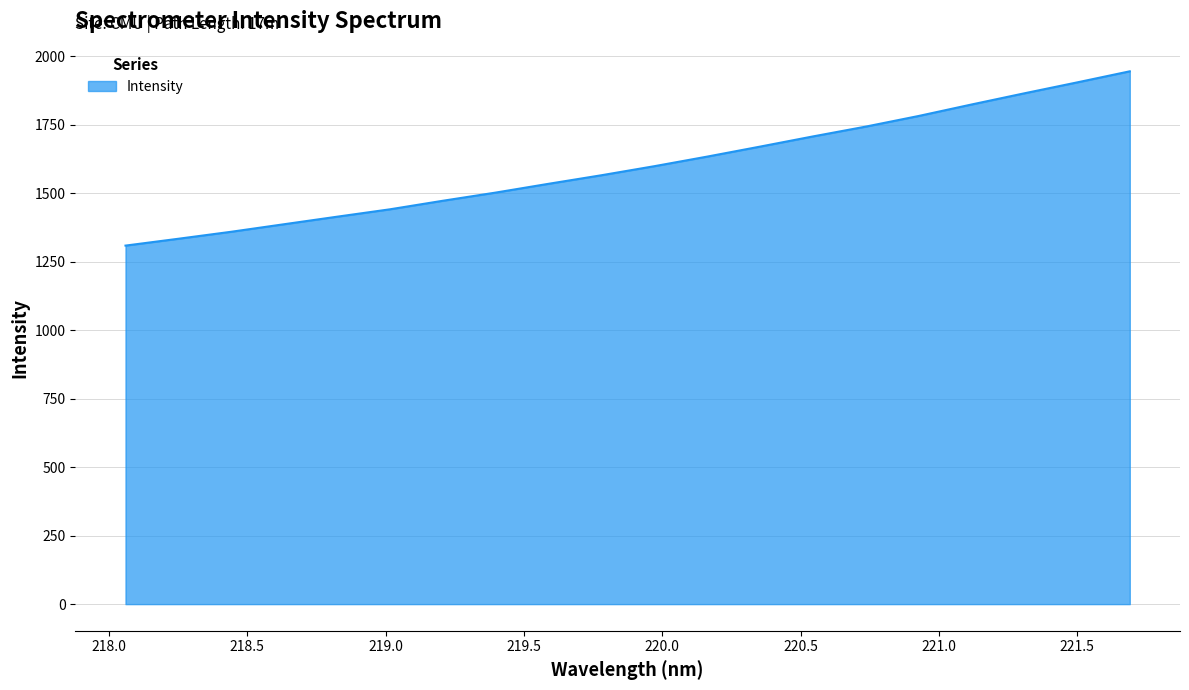

What is the greatest value displayed?

1945.5